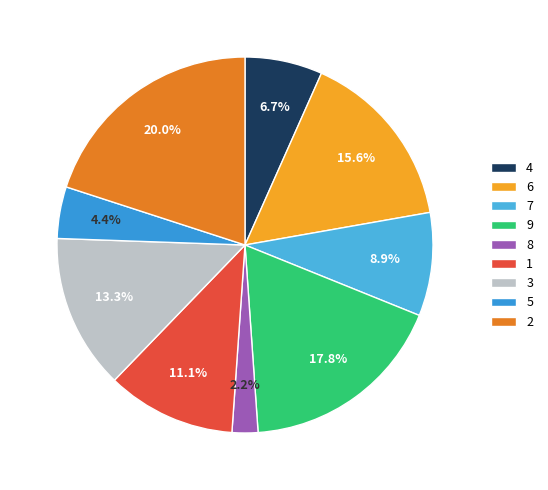

Does any single category account for the majority?

No